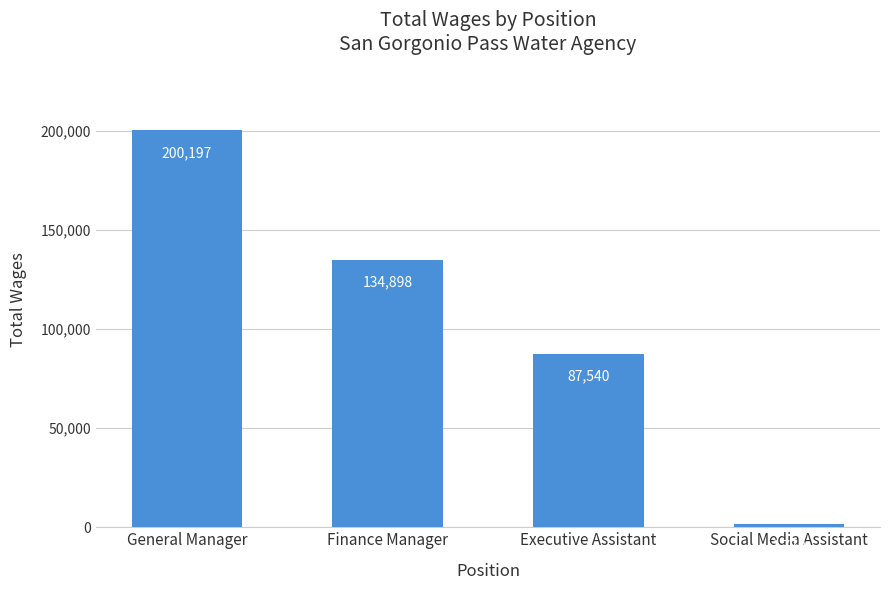

What position from the right is Executive Assistant?

2